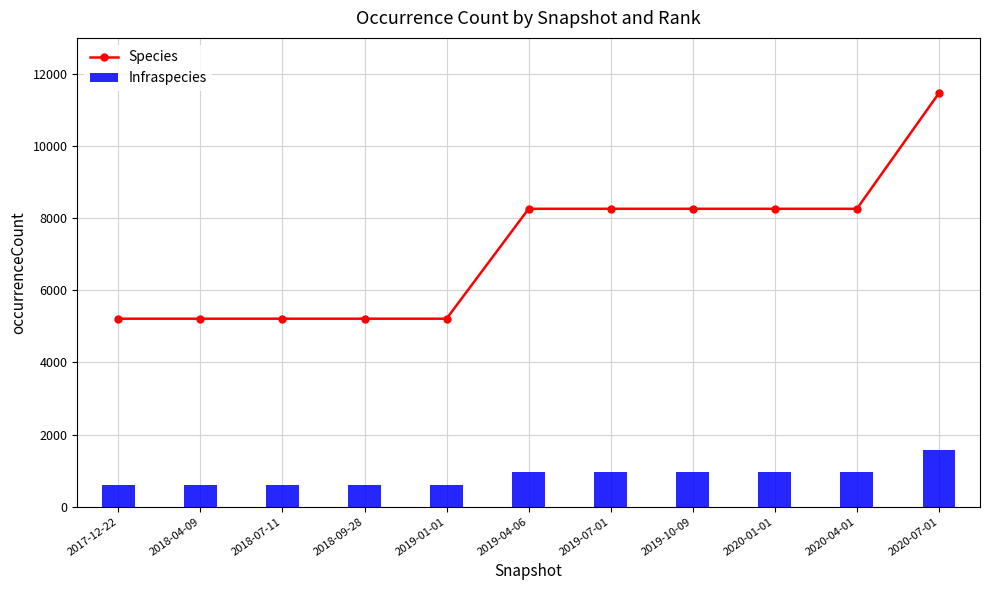

Are the bars horizontal?

No